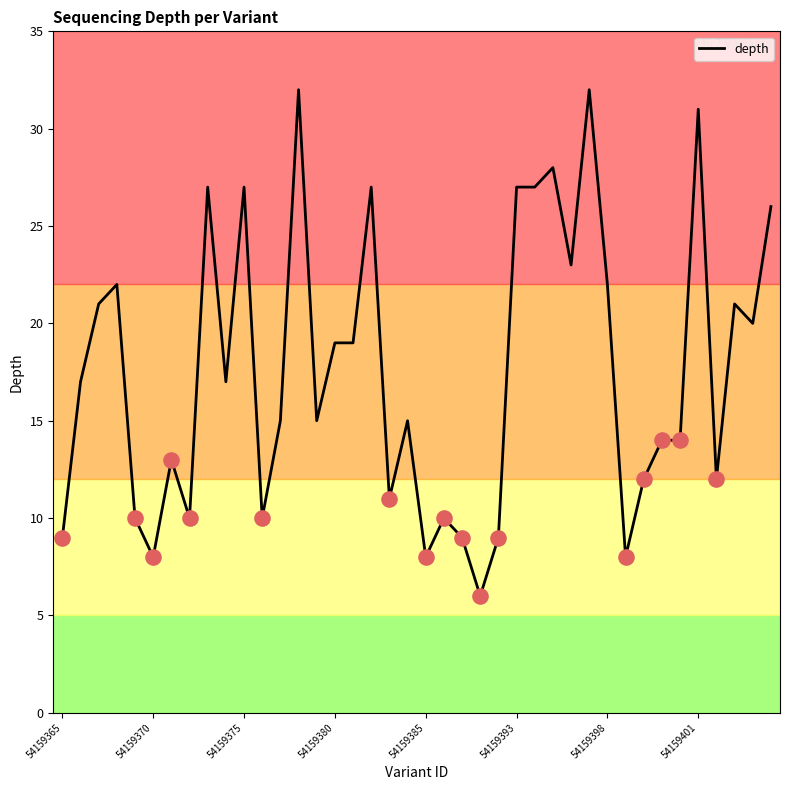

What is the difference between the maximum and minimum values?

26